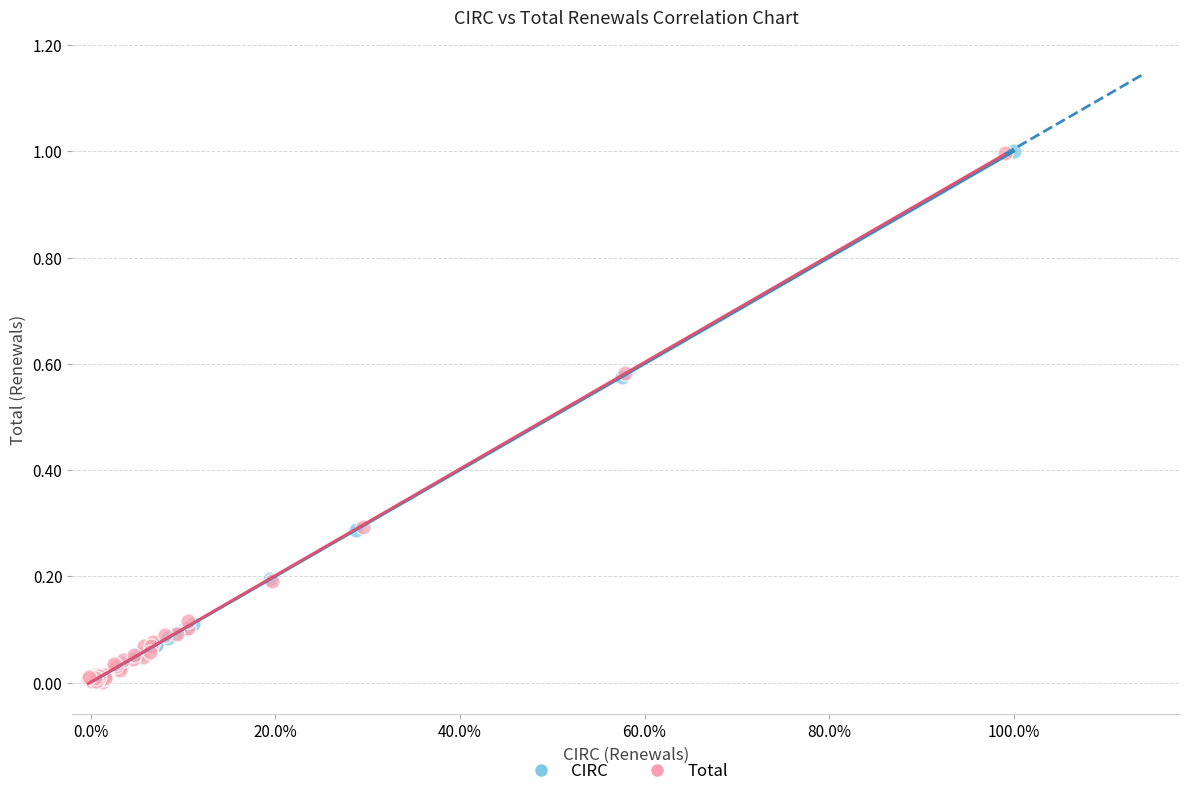

What are all the series names shown in the legend?

CIRC, Total